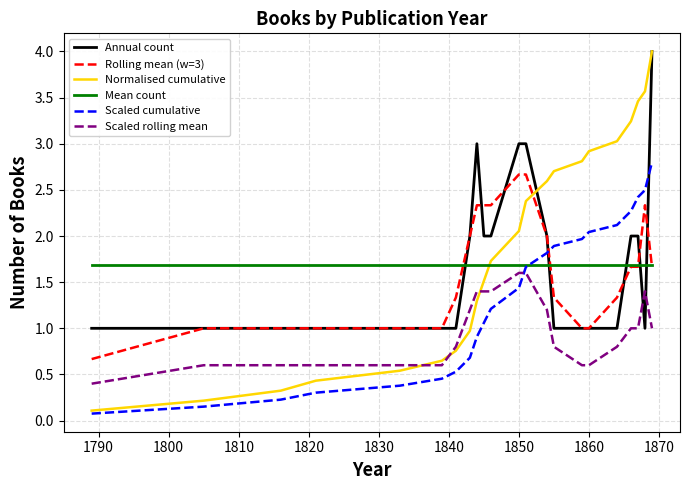

Which series has the largest range (max minus min)?

Normalised cumulative